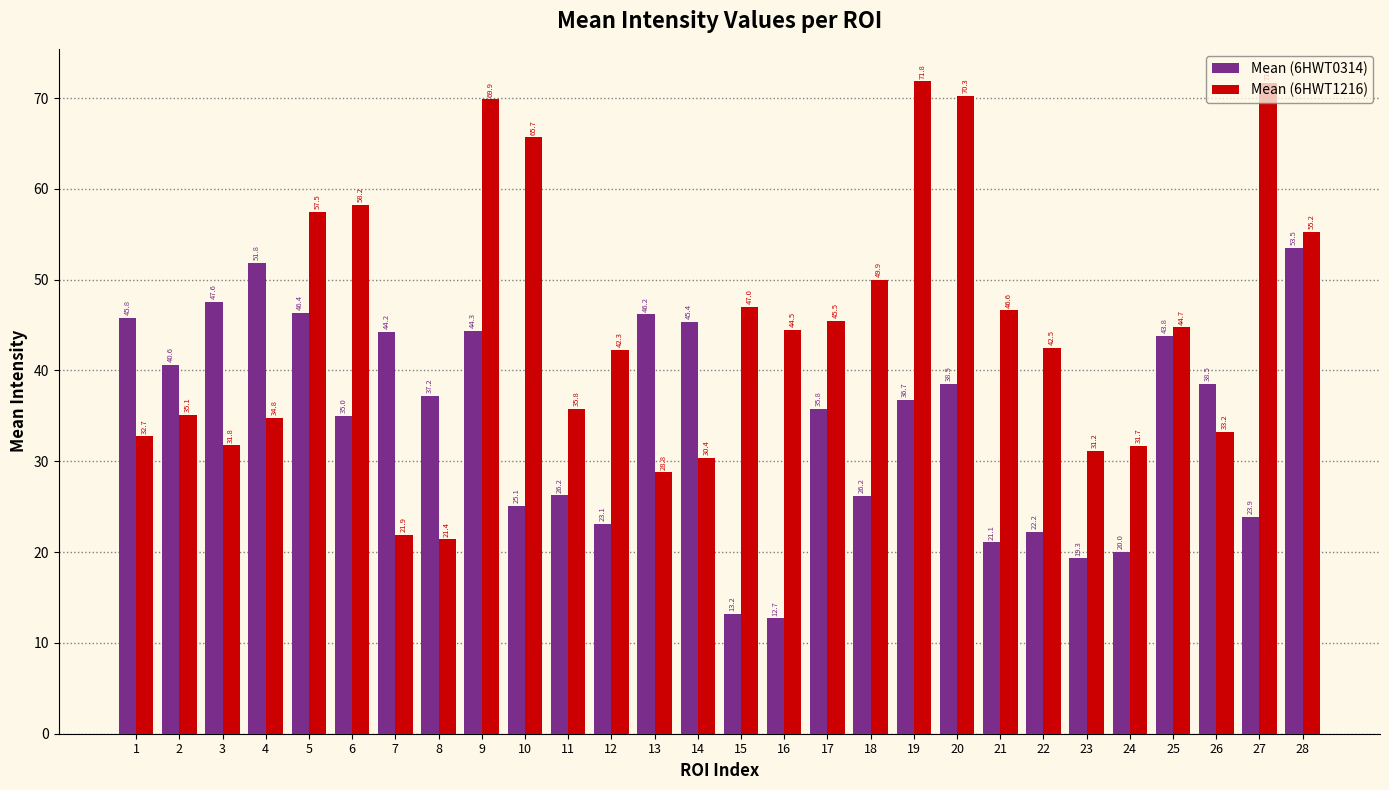

What are all the series names shown in the legend?

Mean (6HWT0314), Mean (6HWT1216)